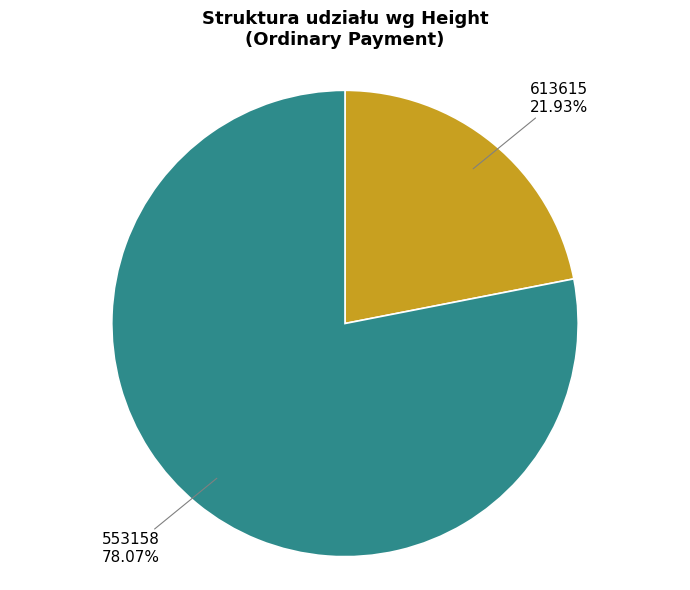

What is the ratio of the value at 613615 to the value at 553158?

0.3